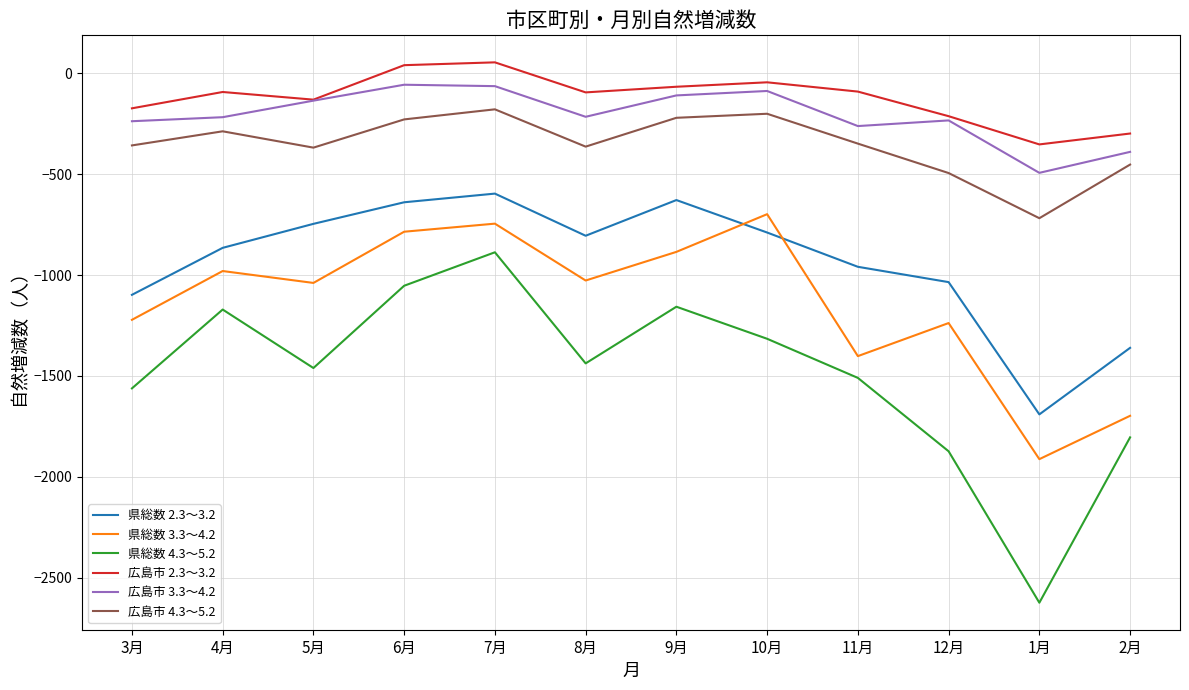

The 広島市 2.3～3.2 series shows -66 at 9月. True or false?

True